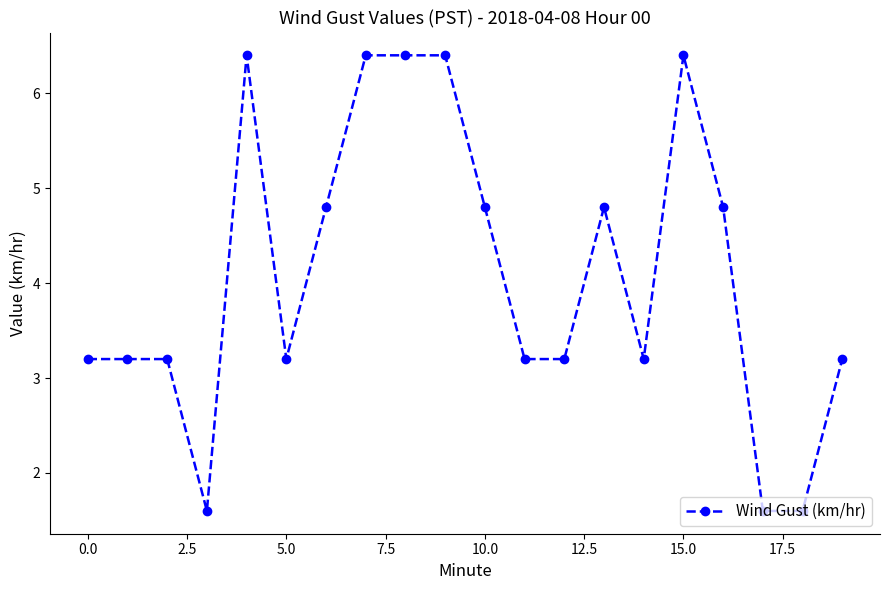

Count the number of data series in this chart.

1